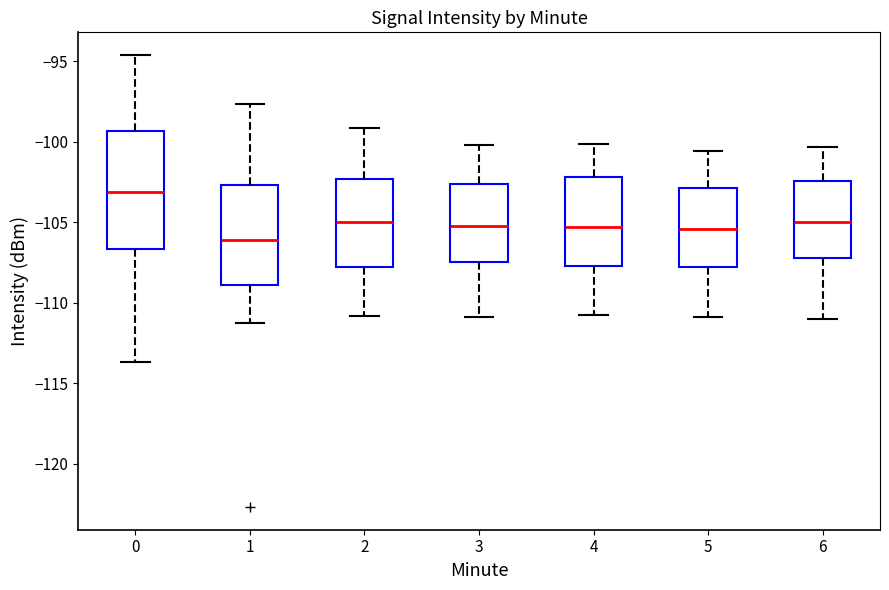

Where does the upper whisker of the box at x = 3 end on the y-axis? The values are not printed on the chart, so give them approximately, as read against the axis.

-100.0